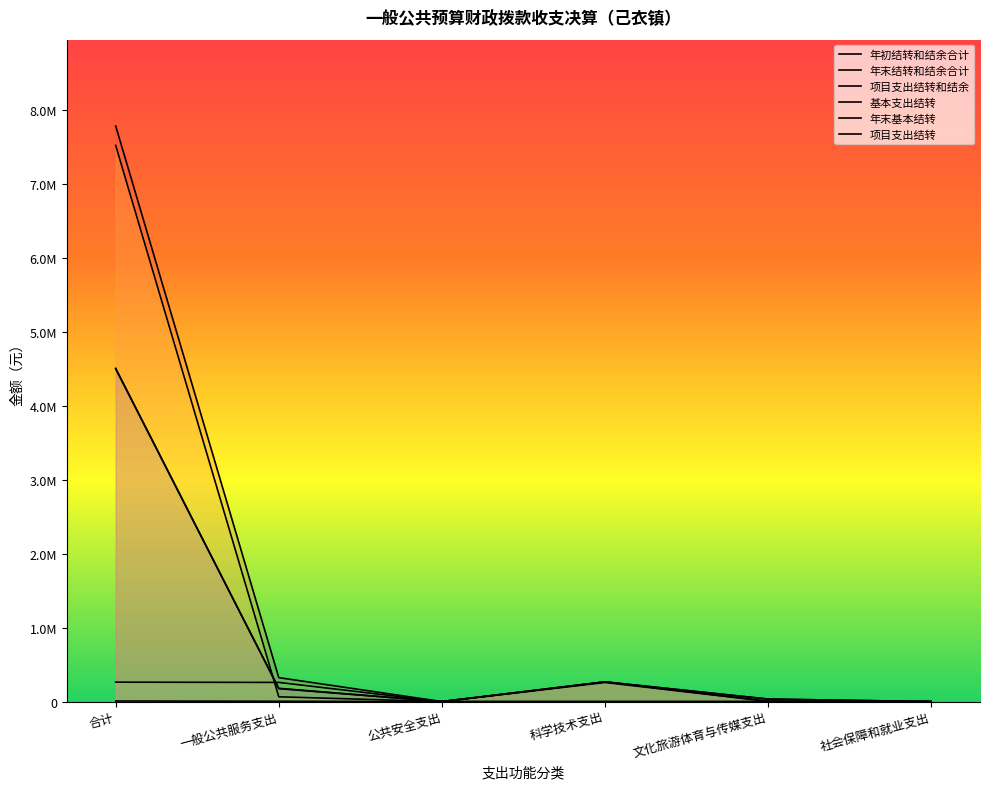

What is the label of the 1st point from the left?

合计